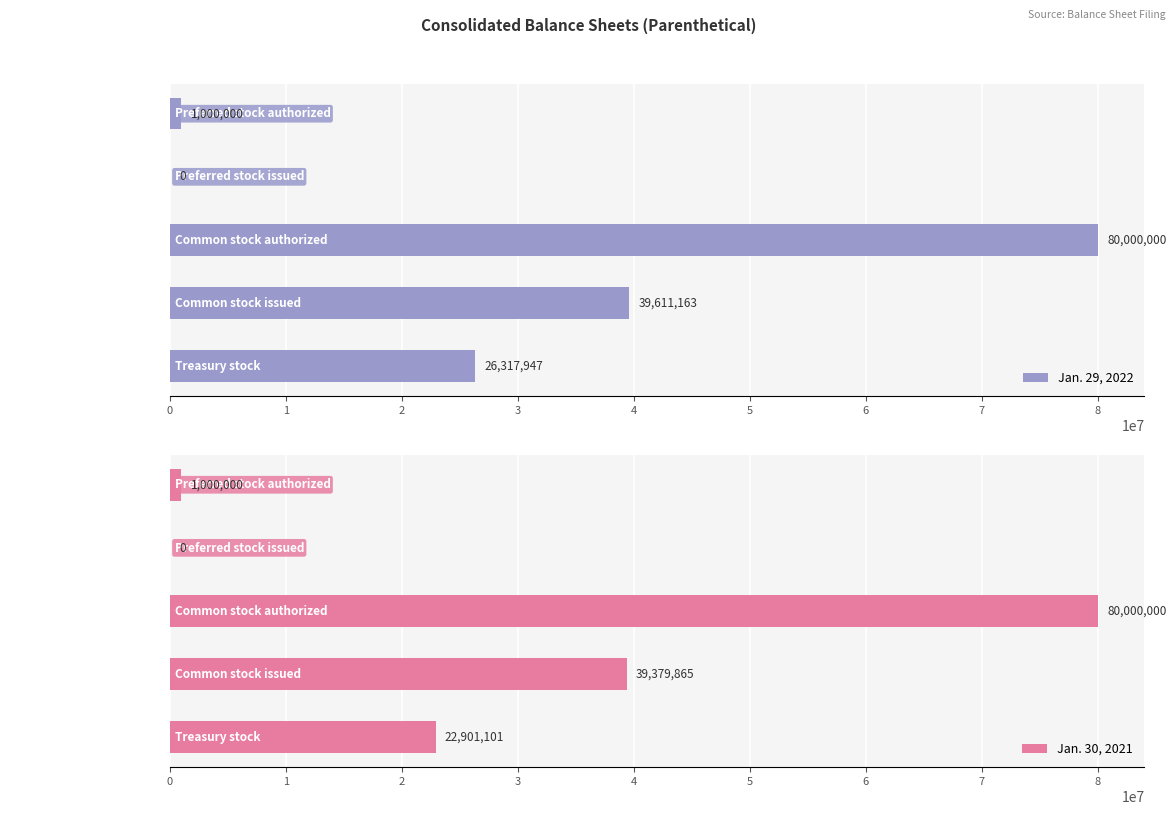

What is the sum of all Jan. 29, 2022 values?

146929110